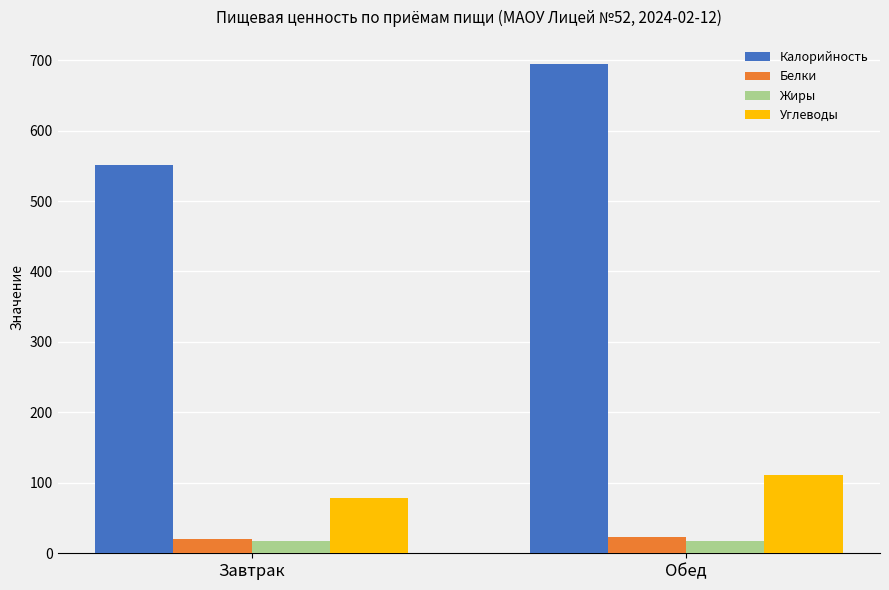

What is the maximum value for Белки?

23.8